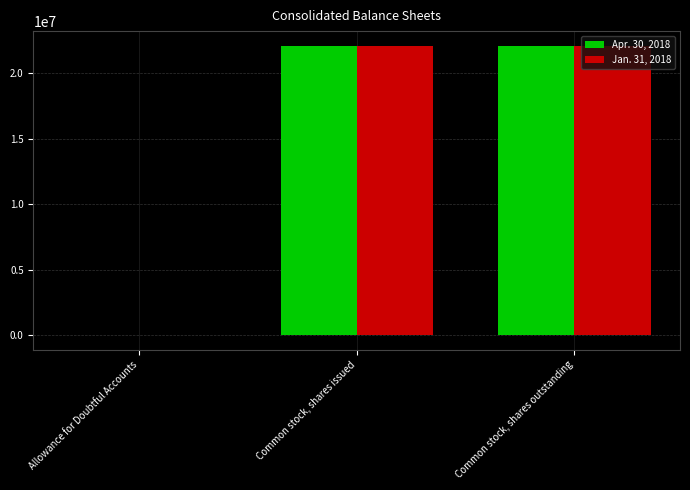

True or false: Apr. 30, 2018 has a value of 29223931 at Common stock, shares issued.

False